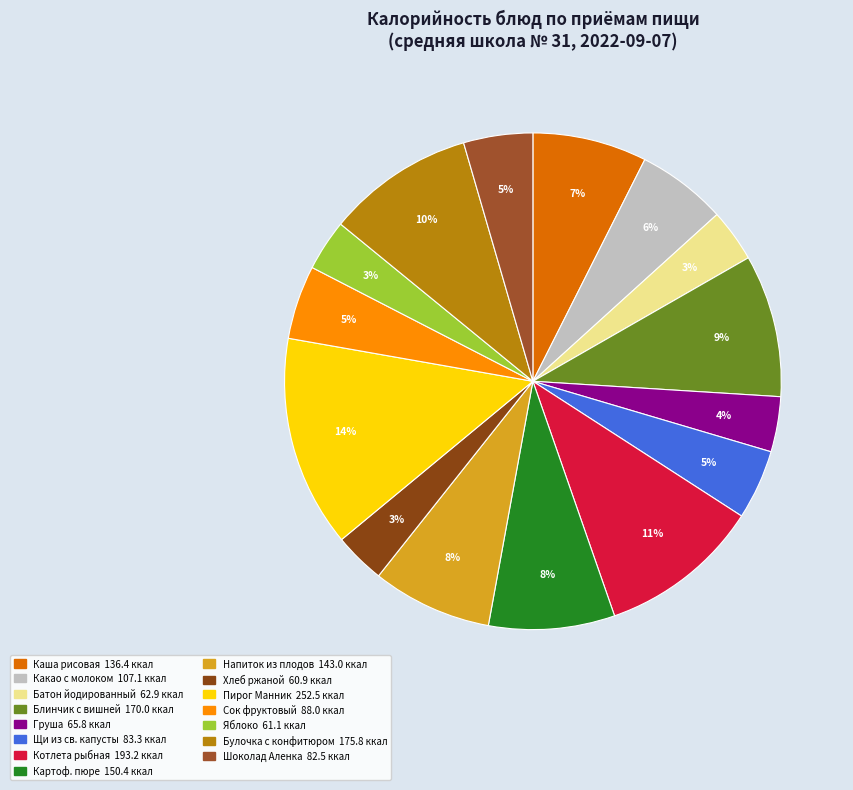

How many slices are in this pie chart?

15